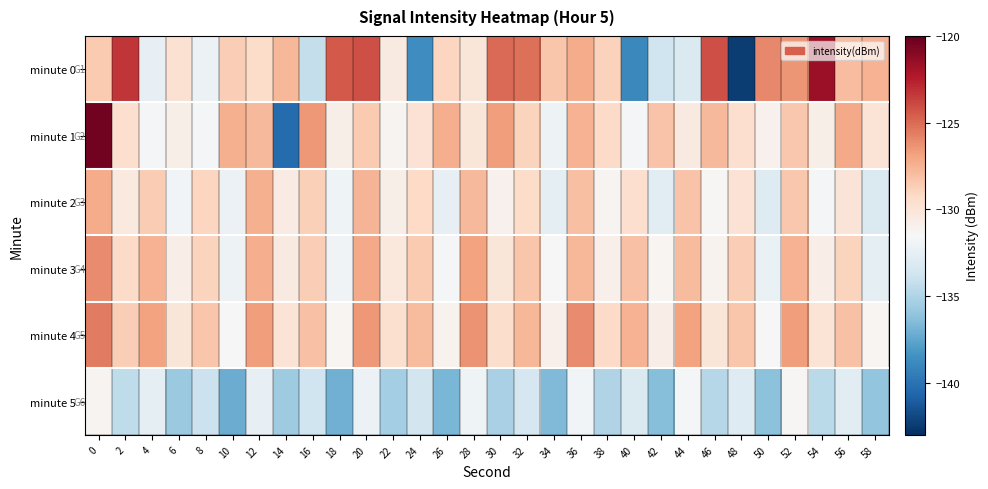

What is the total value across all series at 26?

-788.3